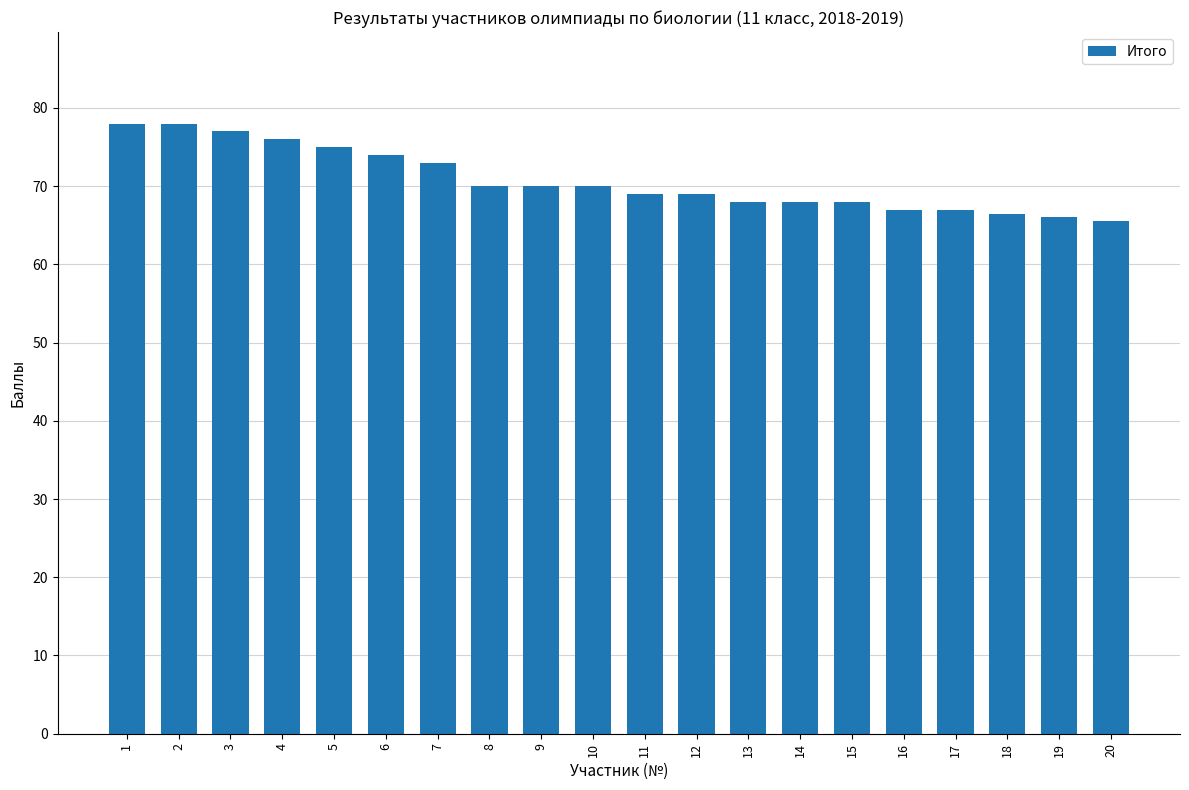

Where does the data first go above 70?

1